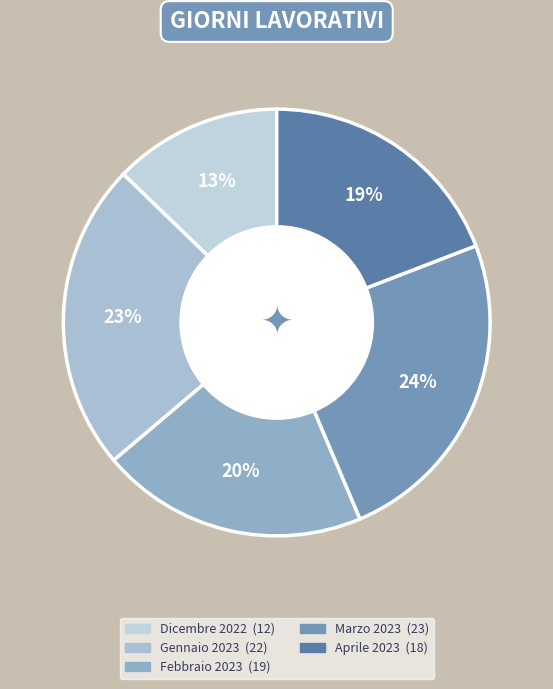

Does Marzo 2023 represent more than half of the total?

No